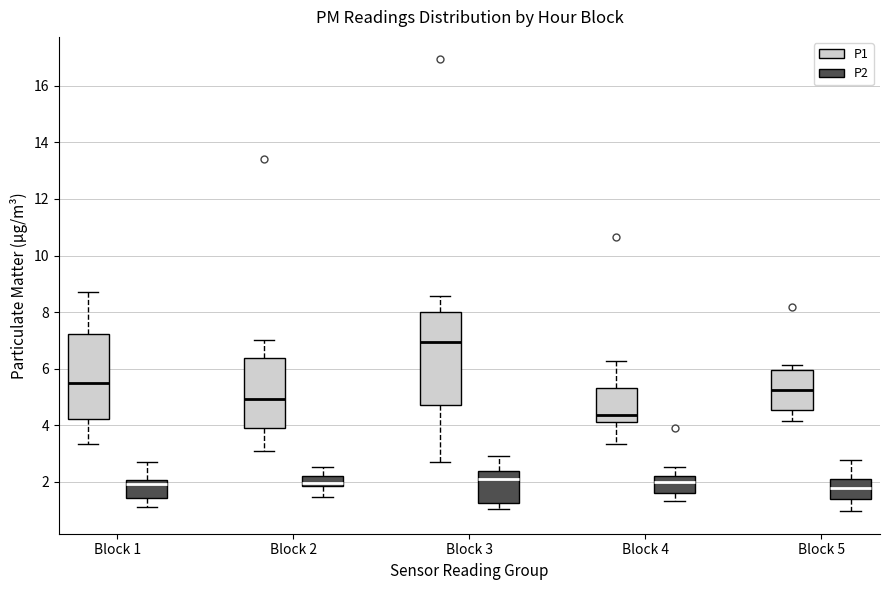

Reading left to right, transcribe this box plot: for each box, give where its median line is, the range the box spans, and where its two whiskers end, as read against the y-axis. The values are not printed on the chart, so give them approximately, as read against the axis.

Block 1 (P1): median 5.6, box 4.2 to 7.2, whiskers 3.4 to 8.8
Block 1 (P2): median 2.0 (just below the box's upper edge), box 1.4 to 2.0, whiskers 1.2 to 2.8
Block 2 (P1): median 5.0, box 4.0 to 6.4, whiskers 3.2 to 7.0
Block 2 (P2): median 2.0, box 1.8 to 2.2, whiskers 1.4 to 2.6
Block 3 (P1): median 7.0, box 4.8 to 8.0, whiskers 2.8 to 8.6
Block 3 (P2): median 2.2, box 1.2 to 2.4, whiskers 1.0 to 3.0
Block 4 (P1): median 4.4, box 4.2 to 5.4, whiskers 3.4 to 6.2
Block 4 (P2): median 2.0, box 1.6 to 2.2, whiskers 1.4 to 2.6
Block 5 (P1): median 5.2, box 4.6 to 6.0, whiskers 4.2 to 6.2
Block 5 (P2): median 1.8, box 1.4 to 2.2, whiskers 1.0 to 2.8